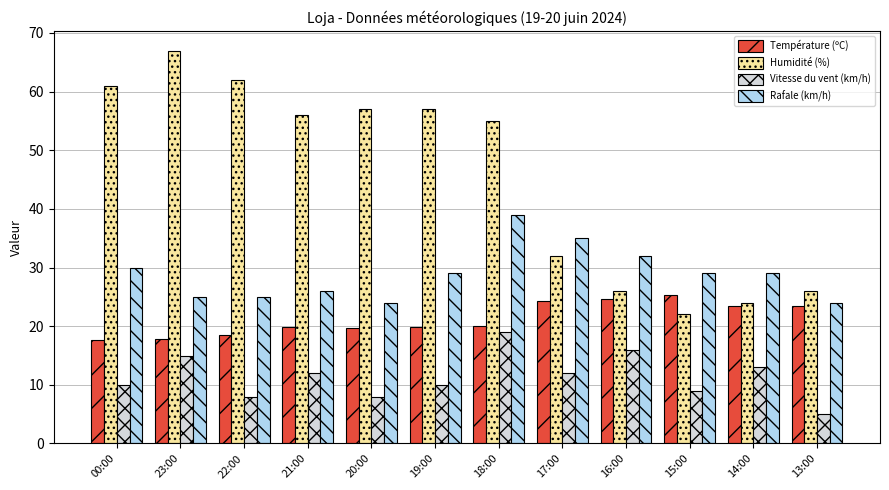

What is the average value of the Vitesse du vent (km/h) series?

11.4